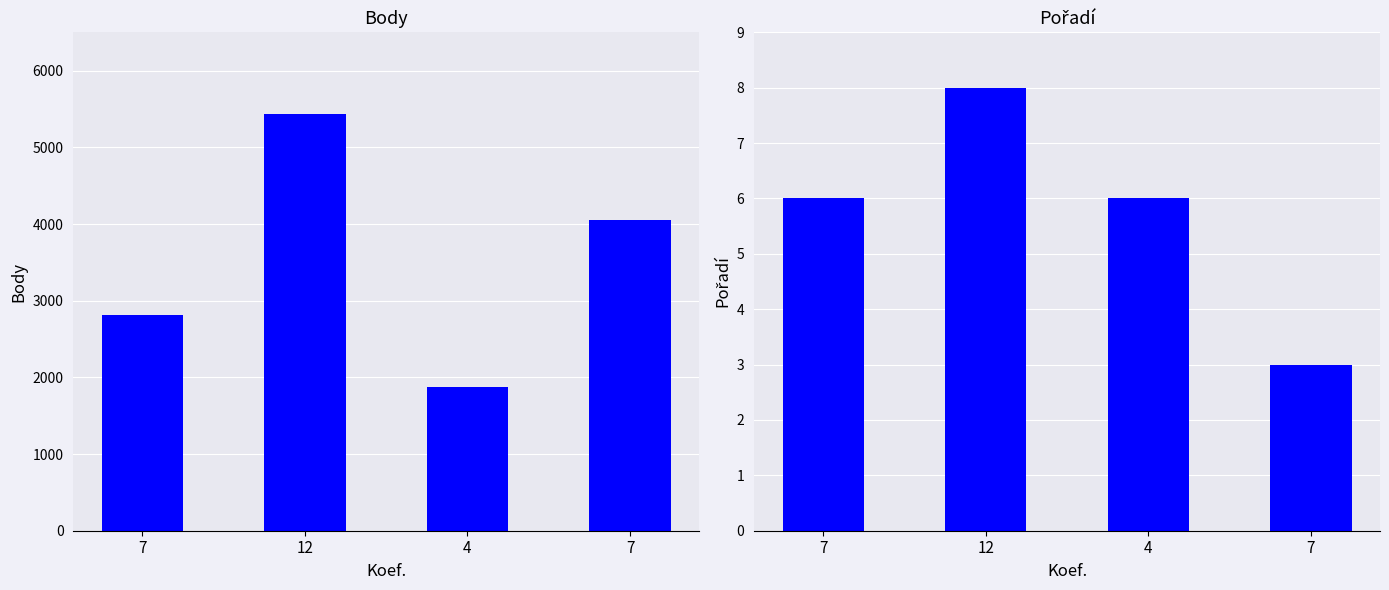

Reading left to right, transcribe all the data shown in this chart.

Body: 7=2814	12=5438	4=1876	7=4047
Pořadí: 7=6	12=8	4=6	7=3